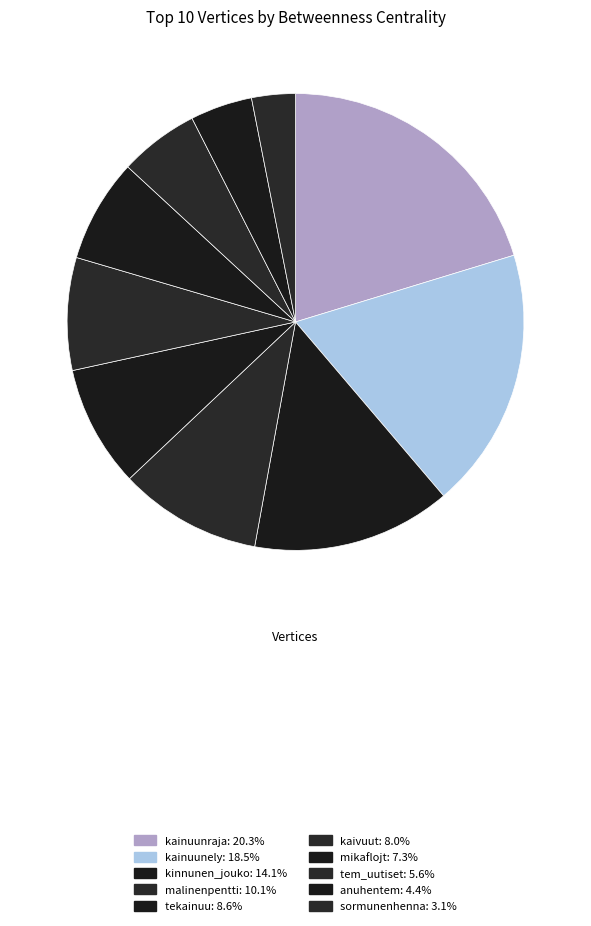

How many slices are in this pie chart?

10